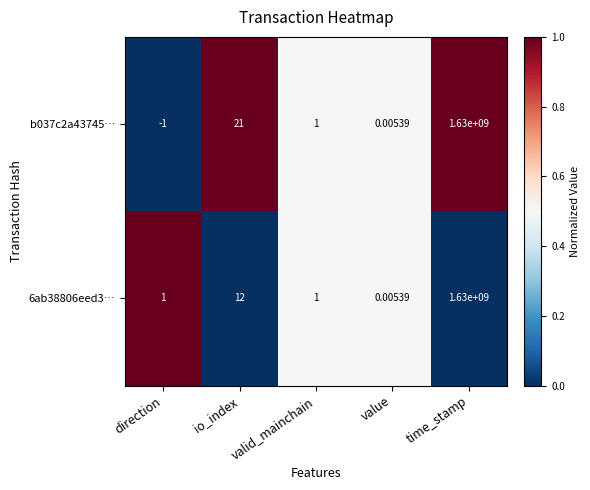

Rank the categories by b037c2a43745… value from lowest to highest.

direction, value, valid_mainchain, io_index, time_stamp